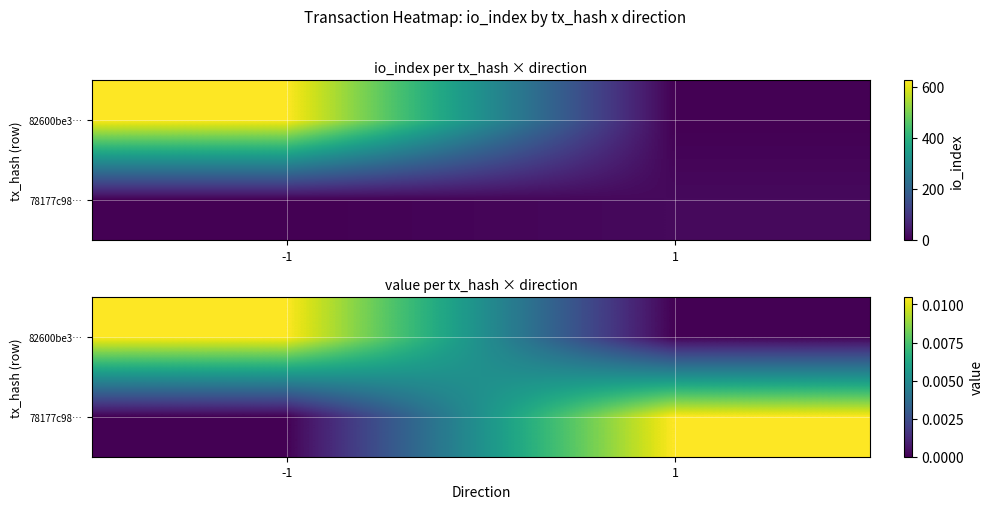

Count the number of categories in the chart.

2